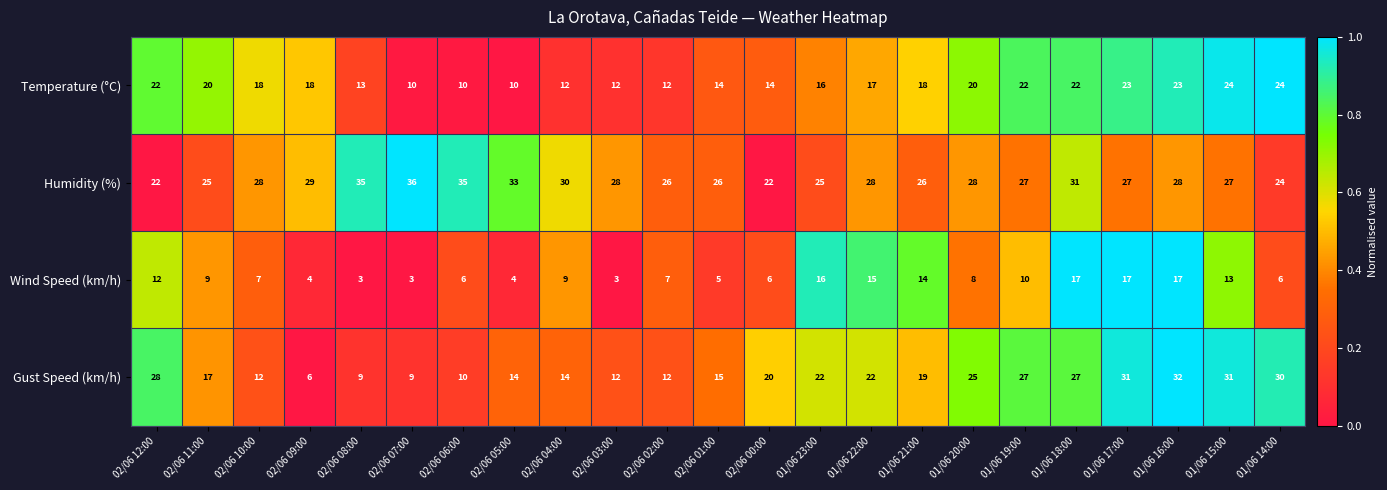

What is the sum of the Humidity (%) values at 02/06 11:00 and 02/06 07:00?

61